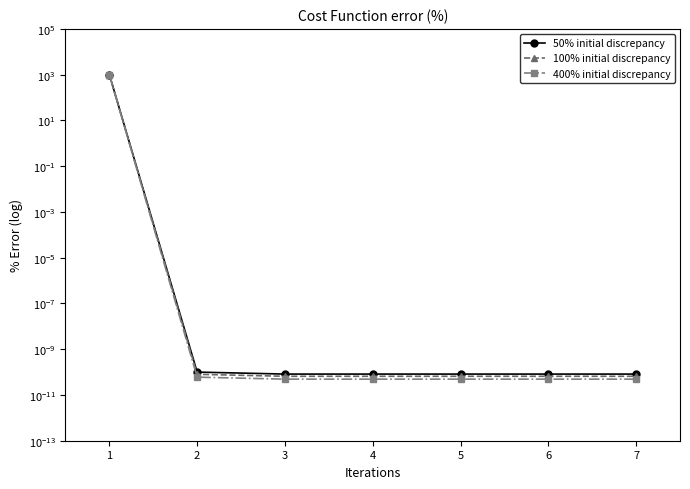

Rank the series by their maximum value, from highest to lowest.

50% initial discrepancy, 100% initial discrepancy, 400% initial discrepancy